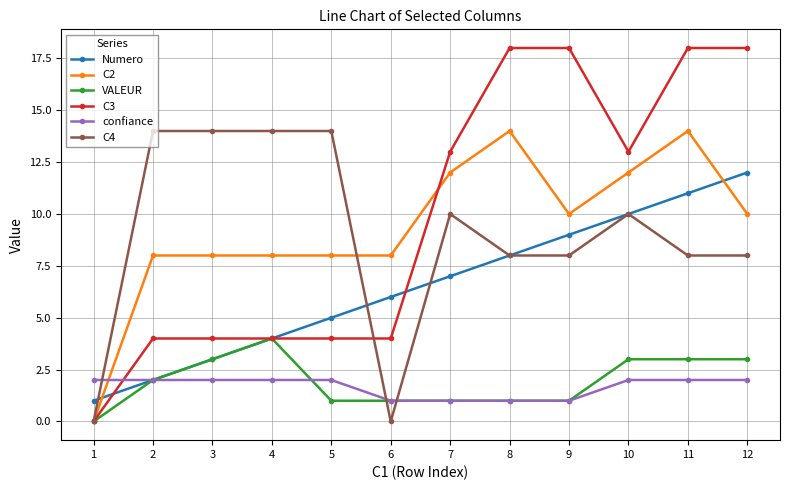

What is the value of the C4 point at the 8th from the left?

8